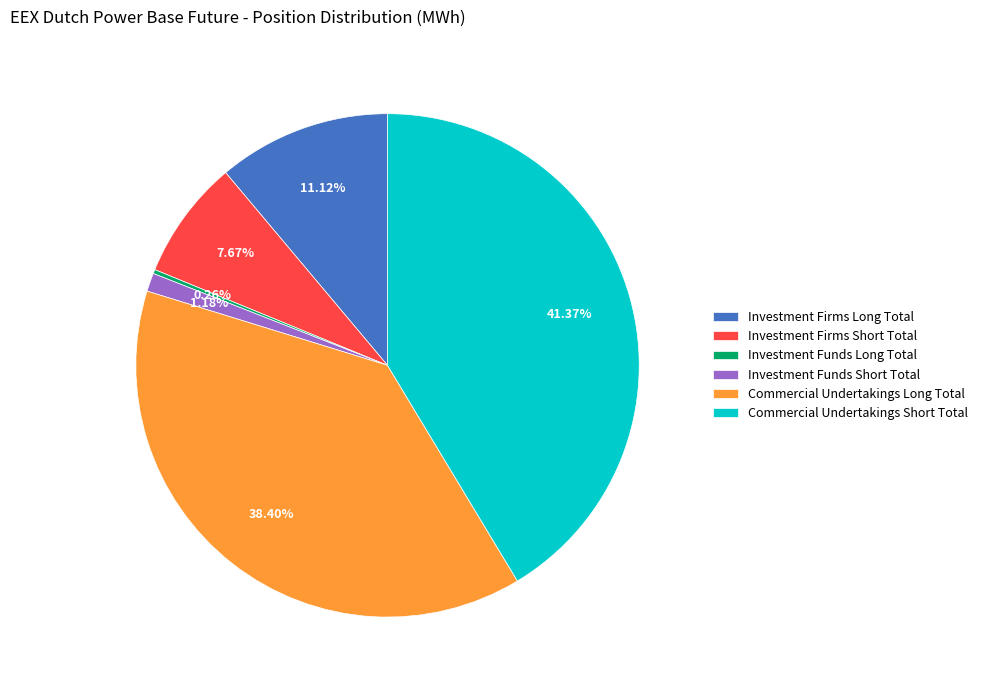

Is it true that Investment Firms Long Total is 11% of the pie?

True